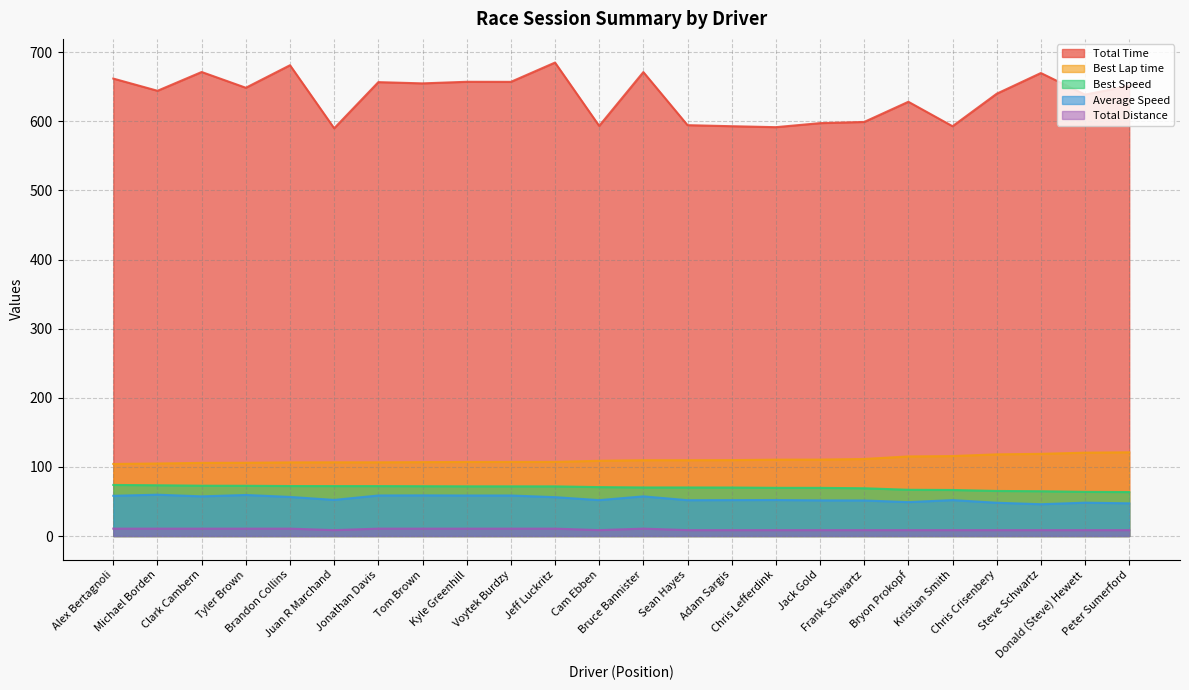

Which series has the largest range (max minus min)?

Total Time